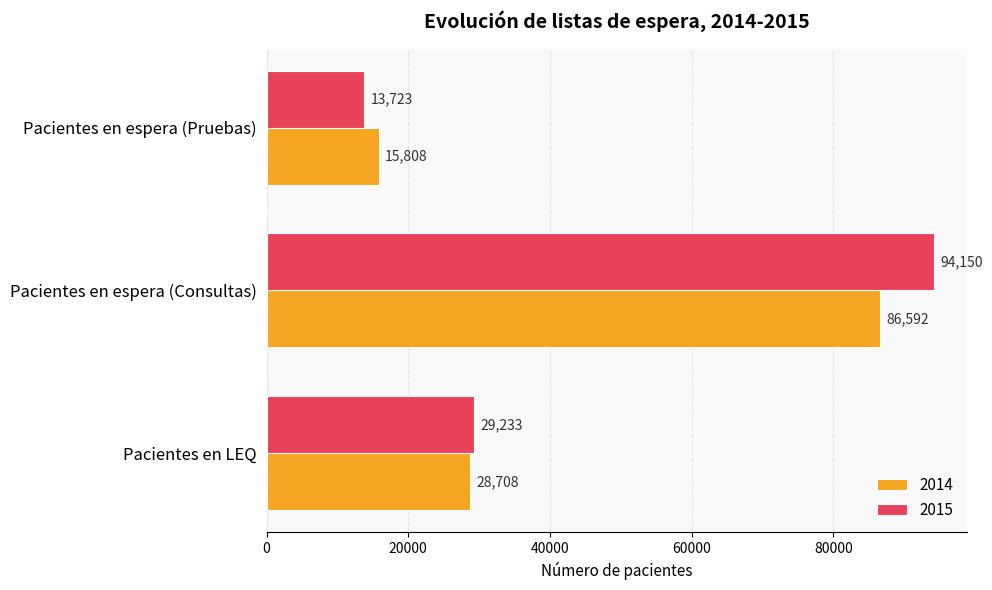

Which series has the largest range (max minus min)?

2015